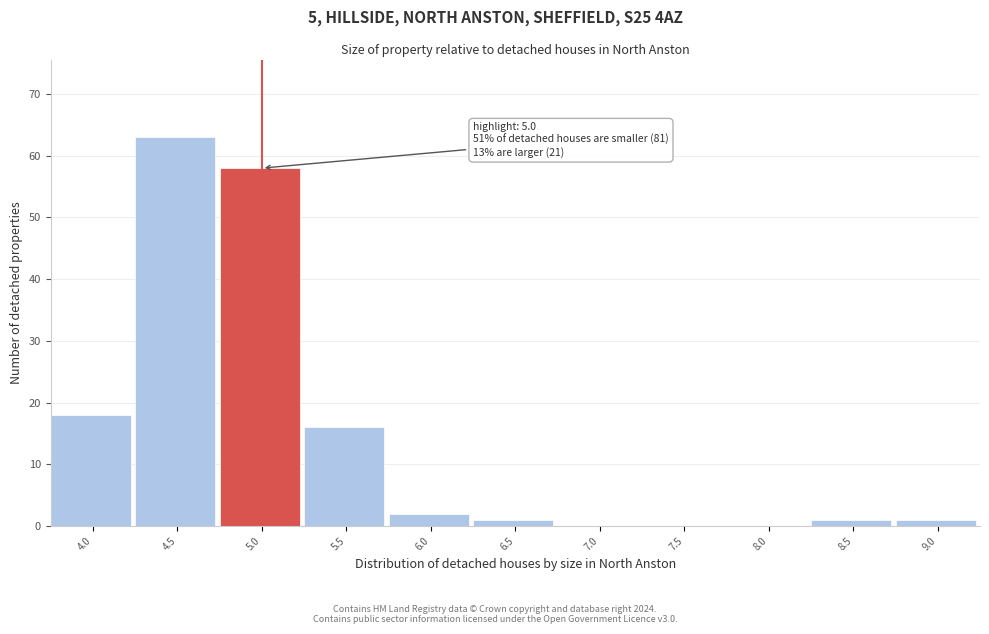

Reading left to right, transcribe all the data shown in this chart.

4.0=18	4.5=63	5.0=58	5.5=16	6.0=2	6.5=1	7.0=0	7.5=0	8.0=0	8.5=1	9.0=1